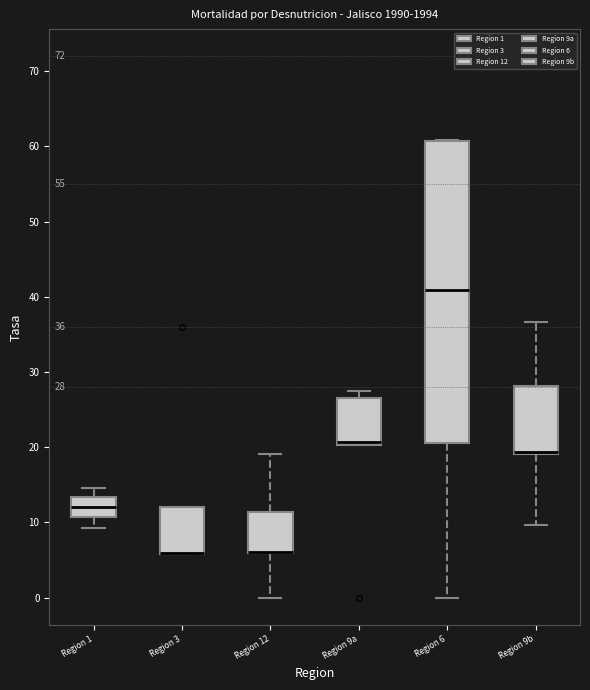

Comparing the boxes themselves (not the whiskers), which one is the tallest?

Region 6